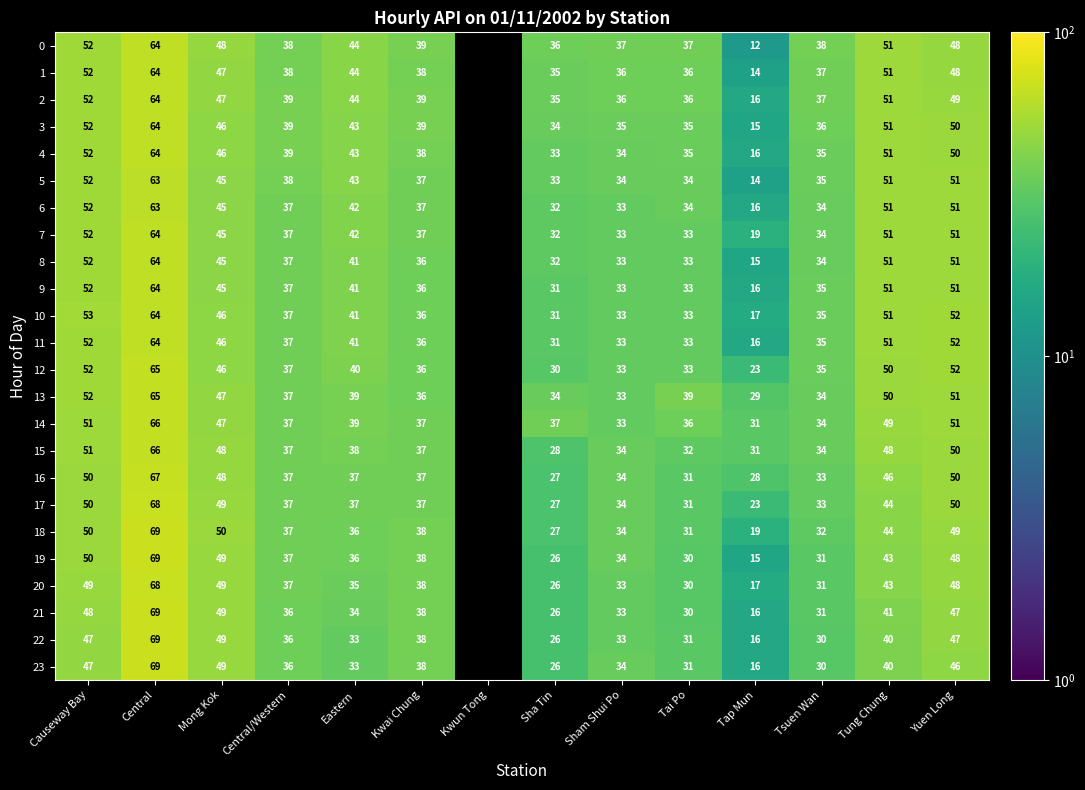

Is the value of 0 at Mong Kok greater than the value of 9 at Kwai Chung?

Yes